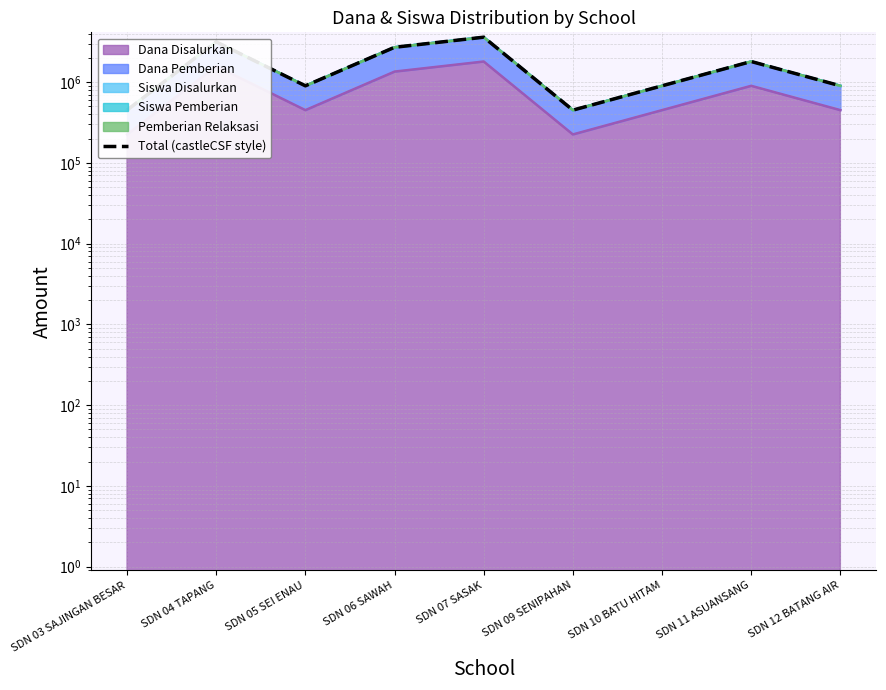

What is the sum of all values?

14850066